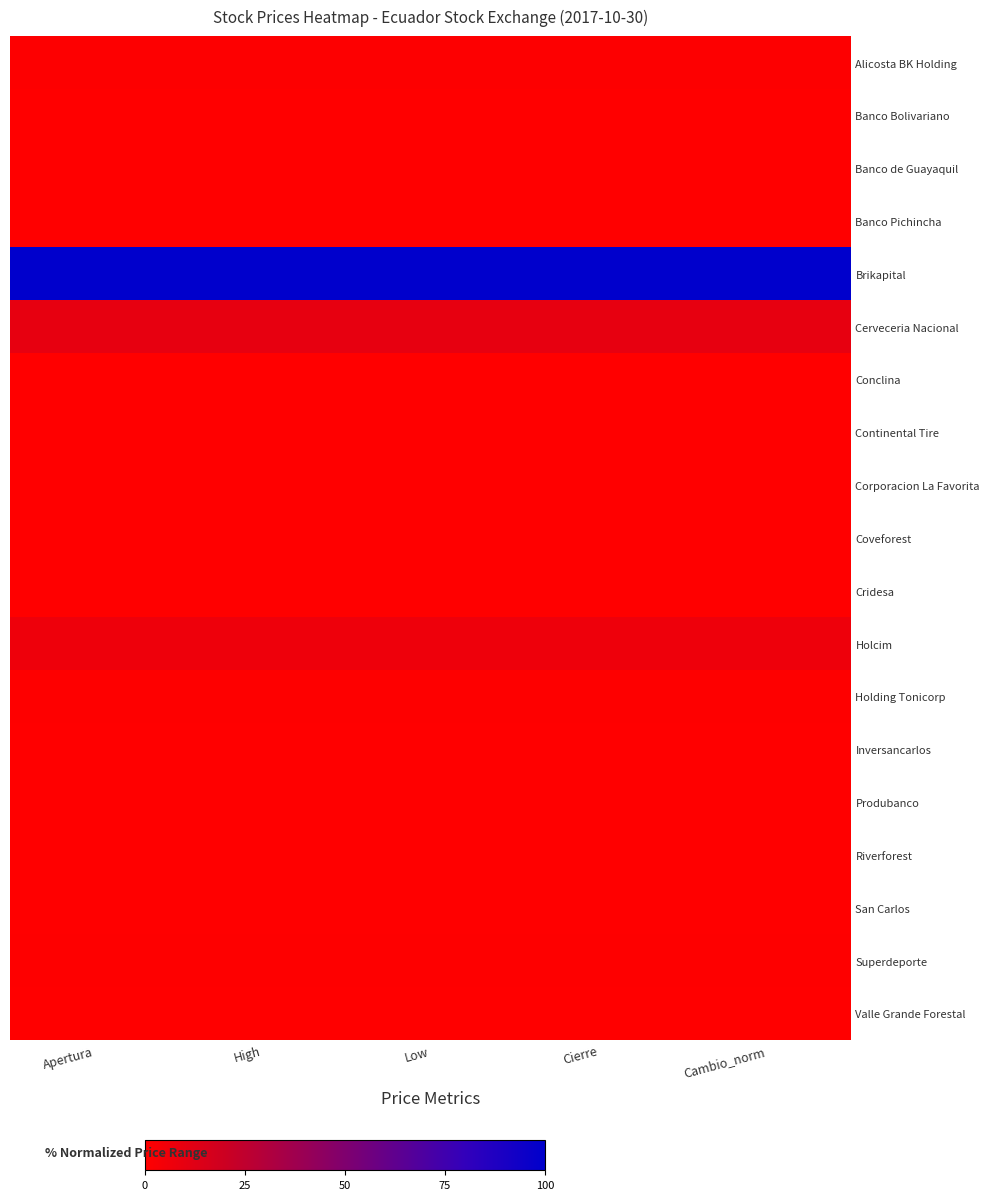

Reading left to right, transcribe all the data shown in this chart.

Alicosta BK Holding: Apertura=1.0	High=1.0	Low=1.0	Cierre=1.0	Cambio_norm=1.0
Banco Bolivariano: Apertura=0.0	High=0.0	Low=0.0	Cierre=0.0	Cambio_norm=0.0
Banco de Guayaquil: Apertura=0.0	High=0.0	Low=0.0	Cierre=0.0	Cambio_norm=0.0
Banco Pichincha: Apertura=0.0	High=0.0	Low=0.0	Cierre=0.0	Cambio_norm=0.0
Brikapital: Apertura=100.0	High=100.0	Low=100.0	Cierre=100.0	Cambio_norm=100.0
Cerveceria Nacional: Apertura=9.8	High=9.8	Low=9.8	Cierre=9.8	Cambio_norm=9.8
Conclina: Apertura=0.1	High=0.1	Low=0.1	Cierre=0.1	Cambio_norm=0.1
Continental Tire: Apertura=0.1	High=0.1	Low=0.1	Cierre=0.1	Cambio_norm=0.1
Corporacion La Favorita: Apertura=0.1	High=0.2	Low=0.1	Cierre=0.1	Cambio_norm=0.1
Coveforest: Apertura=0.2	High=0.2	Low=0.2	Cierre=0.2	Cambio_norm=0.2
Cridesa: Apertura=0.3	High=0.3	Low=0.3	Cierre=0.3	Cambio_norm=0.3
Holcim: Apertura=7.0	High=7.0	Low=7.0	Cierre=7.0	Cambio_norm=7.0
Holding Tonicorp: Apertura=0.4	High=0.4	Low=0.4	Cierre=0.4	Cambio_norm=0.4
Inversancarlos: Apertura=0.1	High=0.1	Low=0.1	Cierre=0.1	Cambio_norm=0.1
Produbanco: Apertura=0.0	High=0.0	Low=0.0	Cierre=0.0	Cambio_norm=0.0
Riverforest: Apertura=0.2	High=0.2	Low=0.2	Cierre=0.2	Cambio_norm=0.2
San Carlos: Apertura=0.1	High=0.1	Low=0.1	Cierre=0.1	Cambio_norm=0.1
Superdeporte: Apertura=0.6	High=0.6	Low=0.6	Cierre=0.6	Cambio_norm=0.6
Valle Grande Forestal: Apertura=0.2	High=0.2	Low=0.2	Cierre=0.2	Cambio_norm=0.2